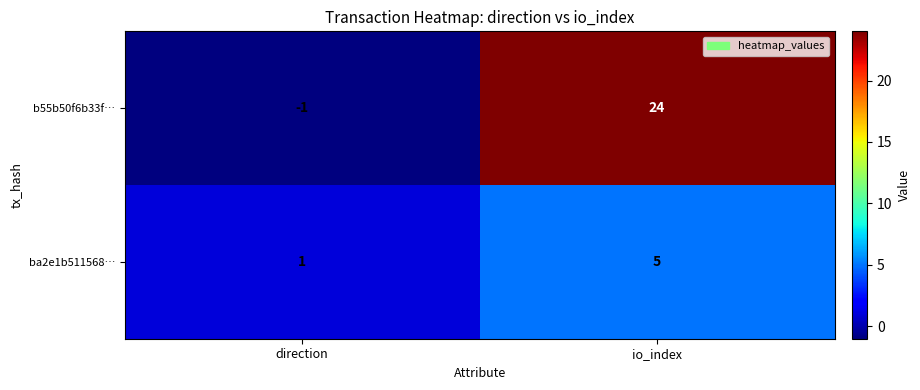

At which category is the sum across all series the highest?

io_index